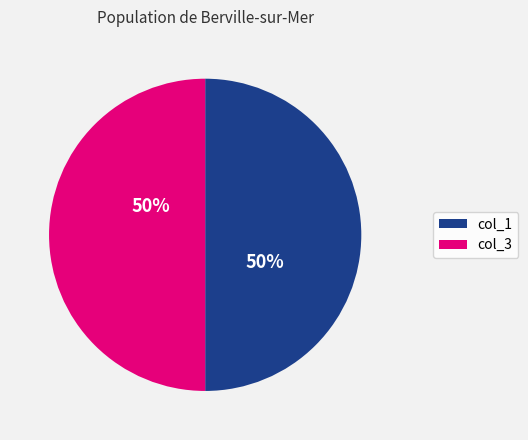

What percentage is the col_3 slice, to the nearest percent?

50%